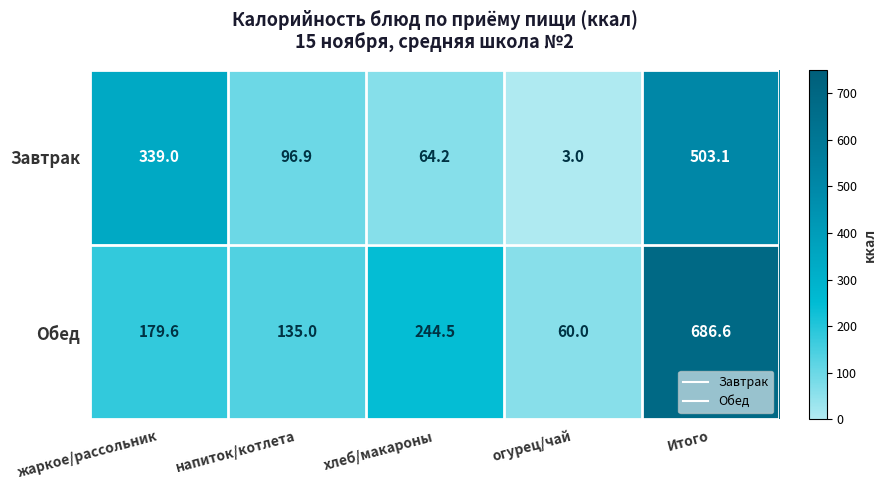

What value does the Завтрак series have at огурец/чай?

3.0